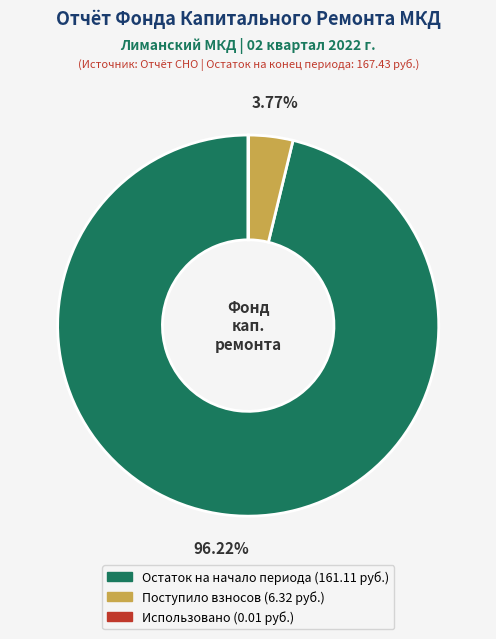

Is there any slice that represents more than half of the pie?

Yes